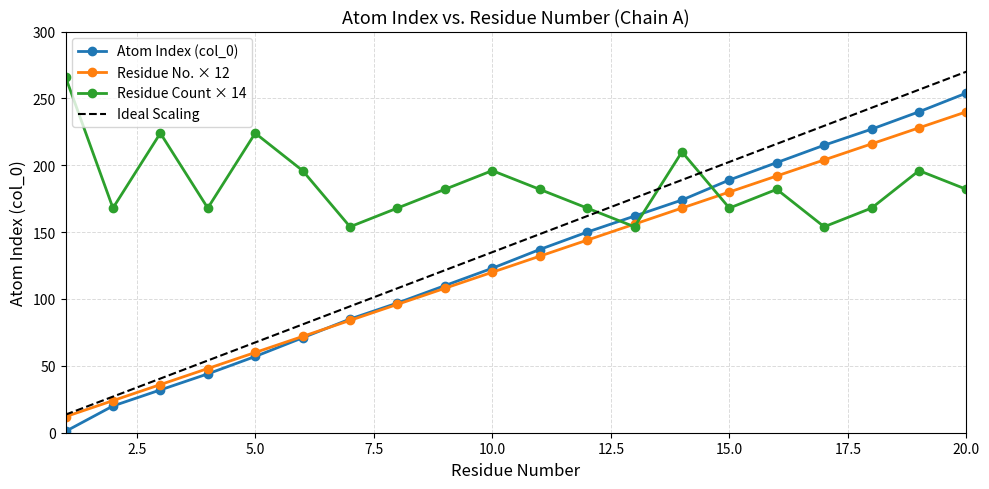

What is the highest value of the Atom Index (col_0) series?

254.0